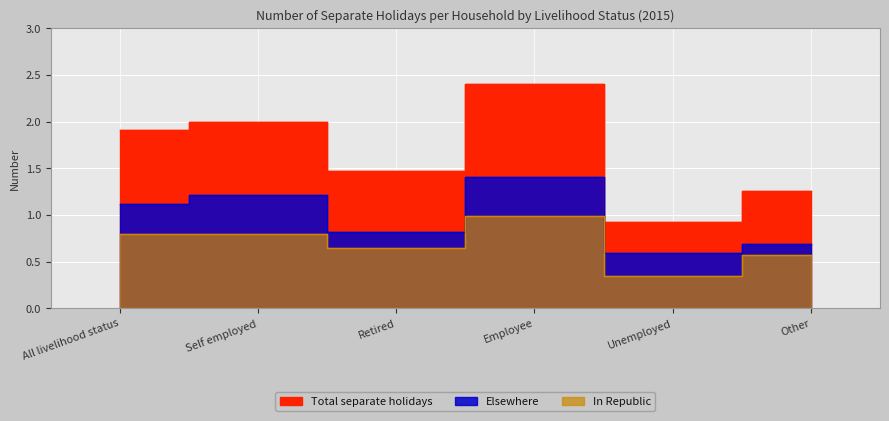

True or false: Total separate holidays has more than 0 points higher than both neighbors.

True